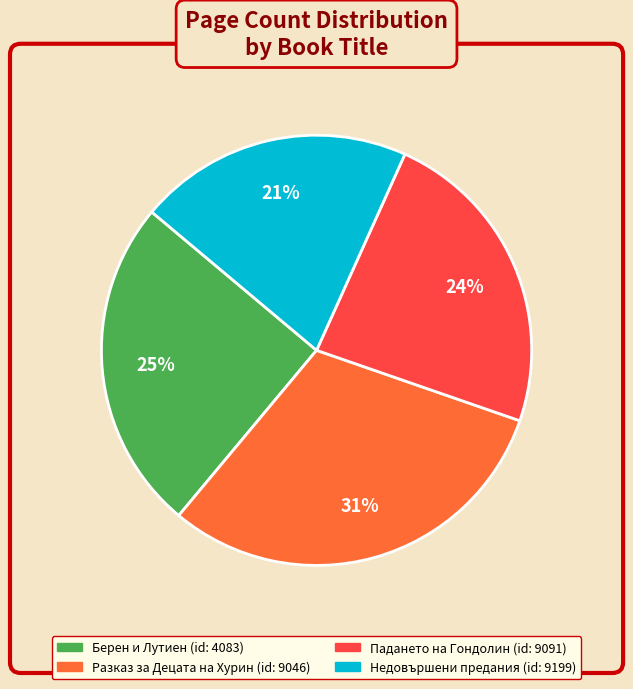

Is there a majority slice in this chart?

No